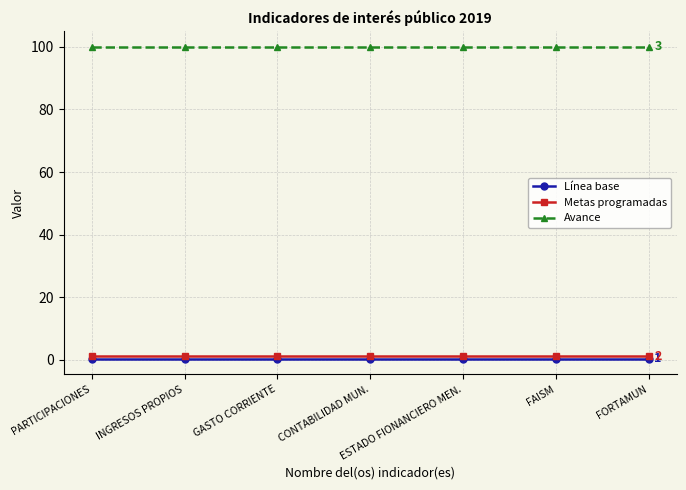

What is the label of the 6th point from the right?

INGRESOS PROPIOS